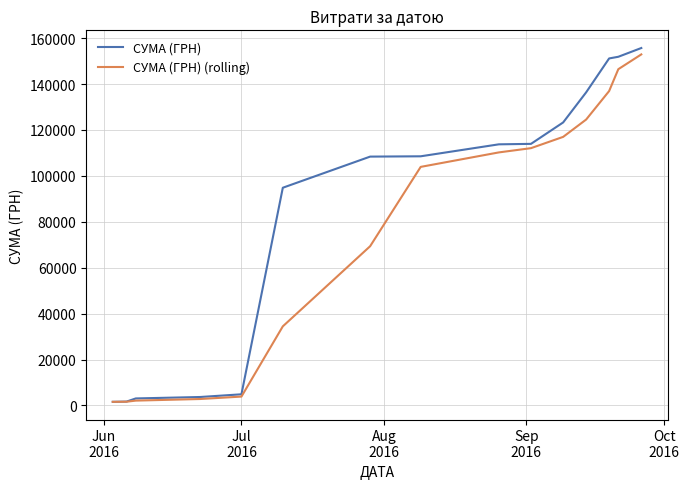

How many lines are shown in the chart?

2